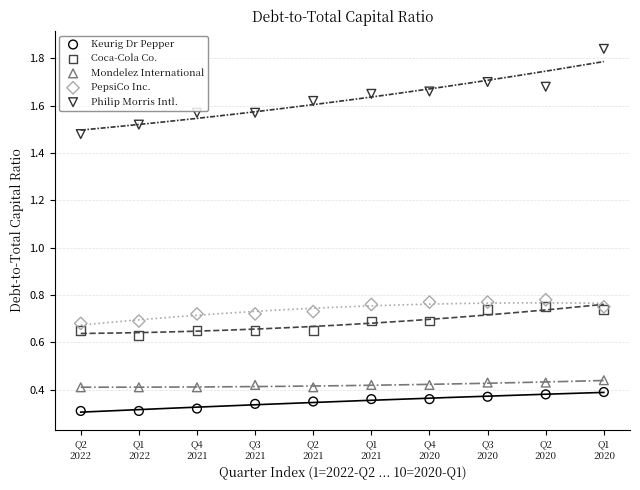

Which series reaches the minimum Y coordinate?

Keurig Dr Pepper